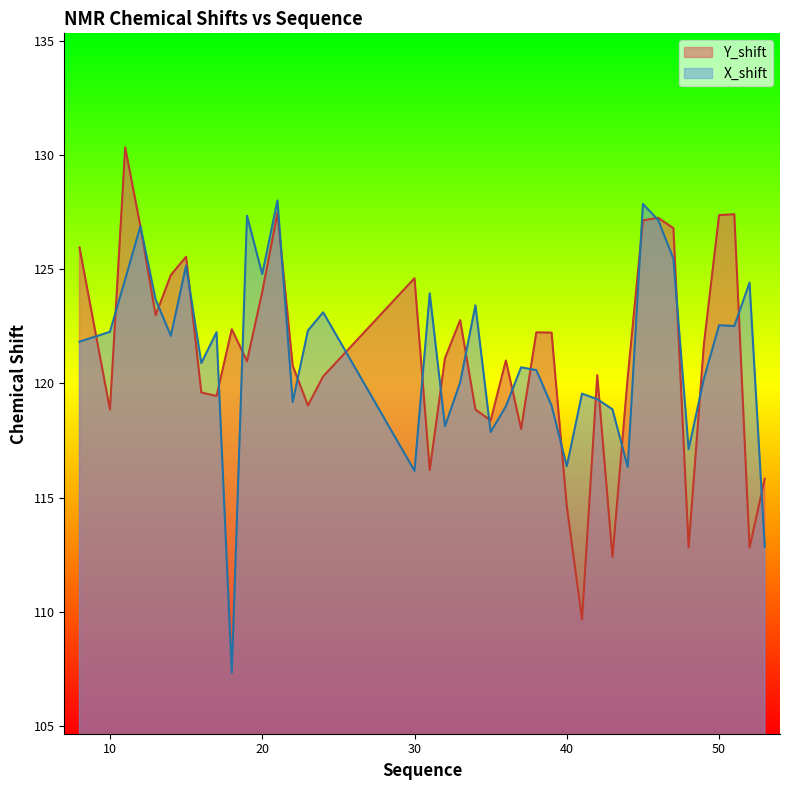

What are all the series names shown in the legend?

Y_shift, X_shift